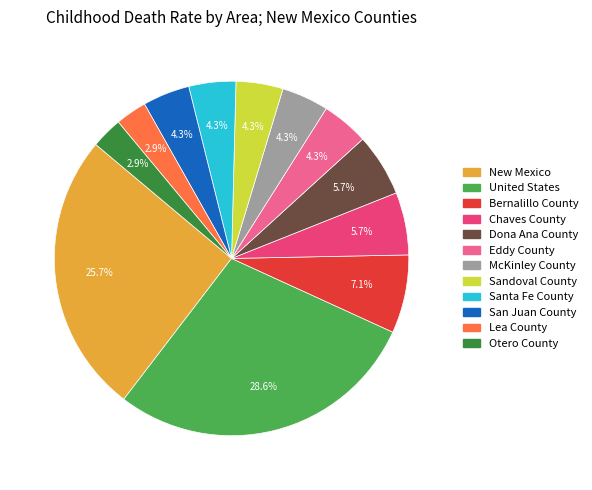

What percentage is NOT represented by Lea County?

97.1%